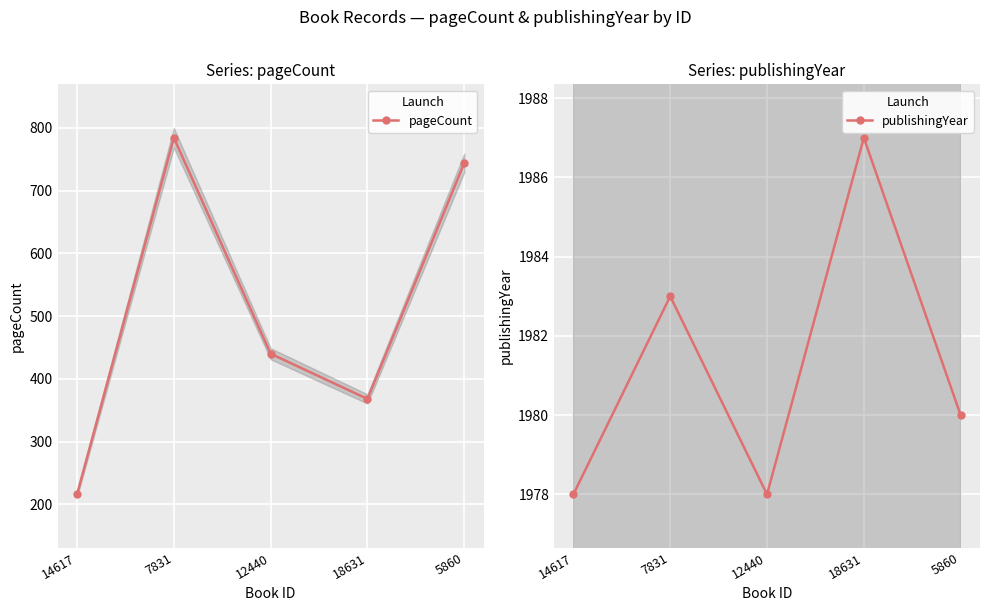

Is this an area chart (filled region under the line)?

No